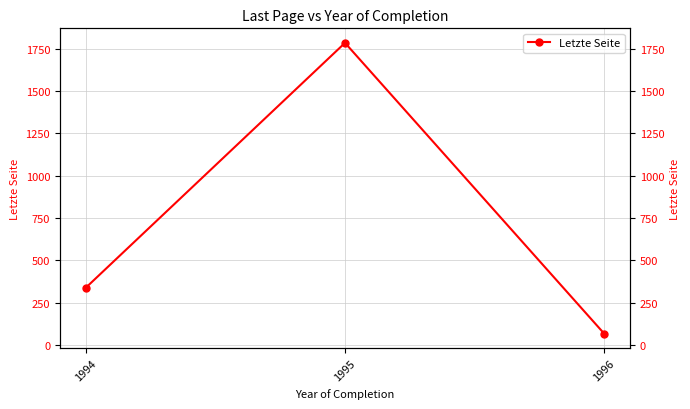

What is the difference between the maximum and minimum values?

1717